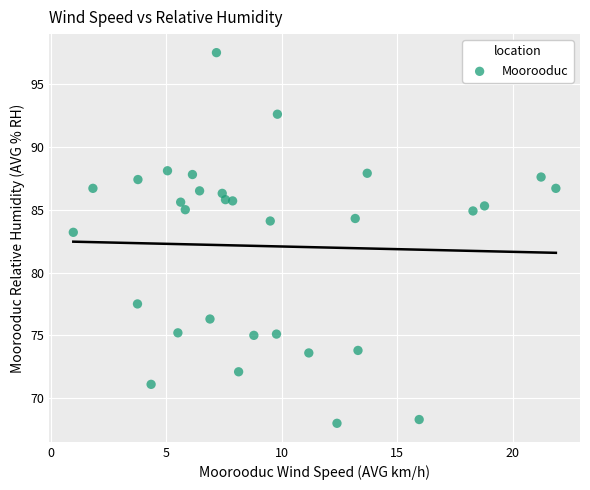

What Y value in the scatter plot is closest to 82?

83.2